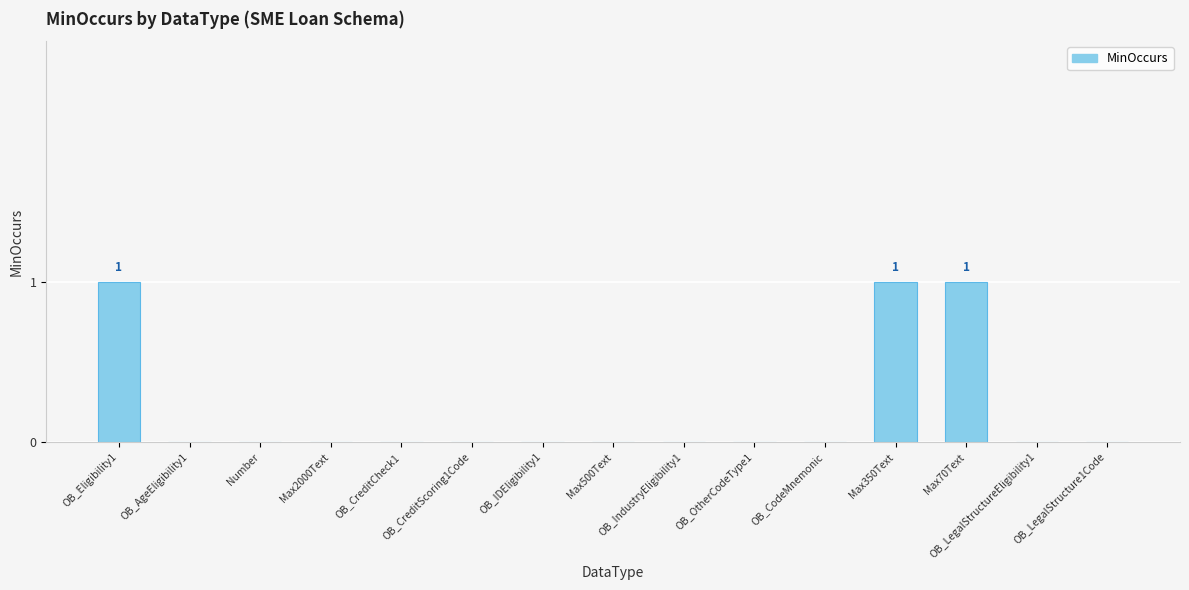

Reading left to right, extract all data points from this chart.

OB_Eligibility1=1	OB_AgeEligibility1=0	Number=0	Max2000Text=0	OB_CreditCheck1=0	OB_CreditScoring1Code=0	OB_IDEligibility1=0	Max500Text=0	OB_IndustryEligibility1=0	OB_OtherCodeType1=0	OB_CodeMnemonic=0	Max350Text=1	Max70Text=1	OB_LegalStructureEligibility1=0	OB_LegalStructure1Code=0